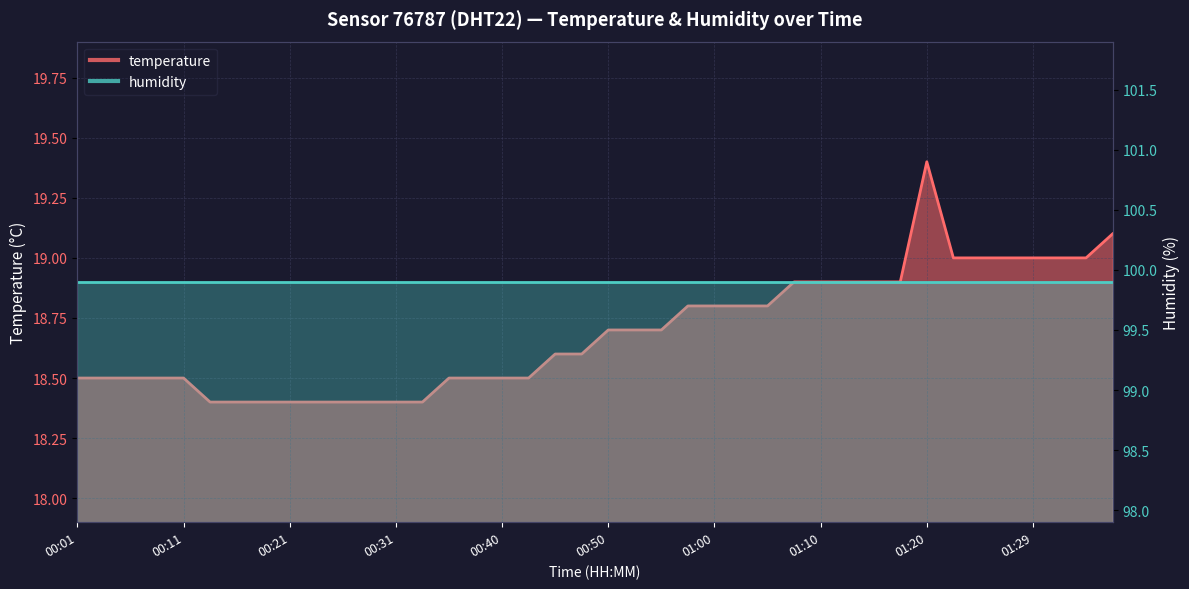

What is the ratio of the value at 00:53 to the value at 00:16?

1.0